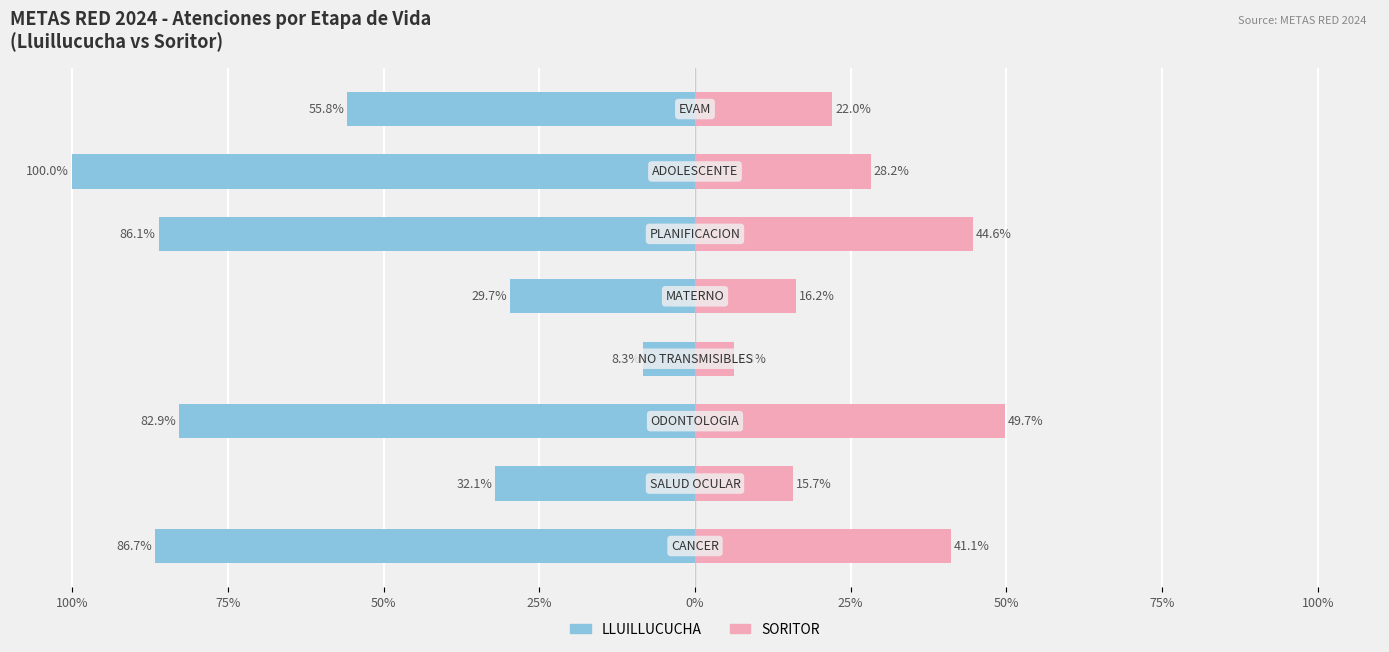

What is the maximum value shown in the chart?

49.7